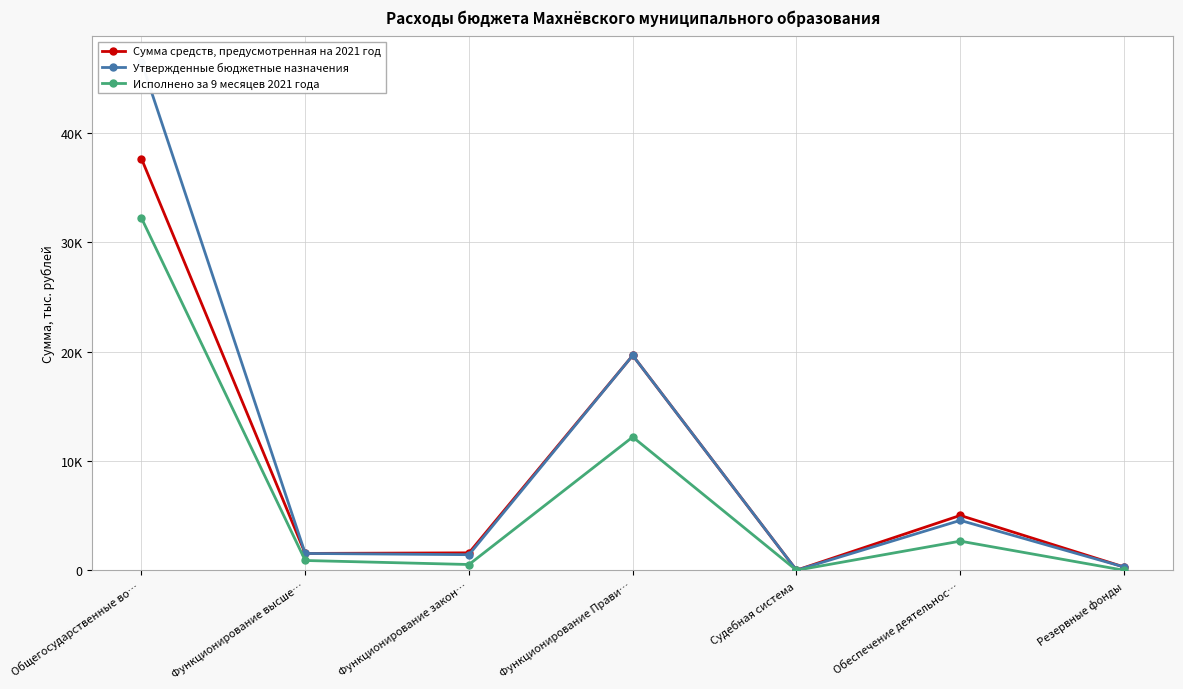

What is the difference between the Исполнено за 9 месяцев 2021 года values at Функционирование закон… and Функционирование Прави…?

11662.4